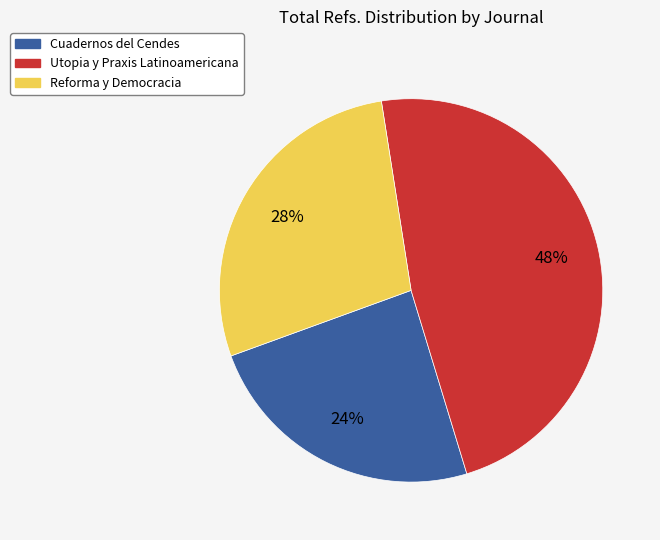

Do Cuadernos del Cendes and Utopia y Praxis Latinoamericana together represent more than half of the pie?

Yes